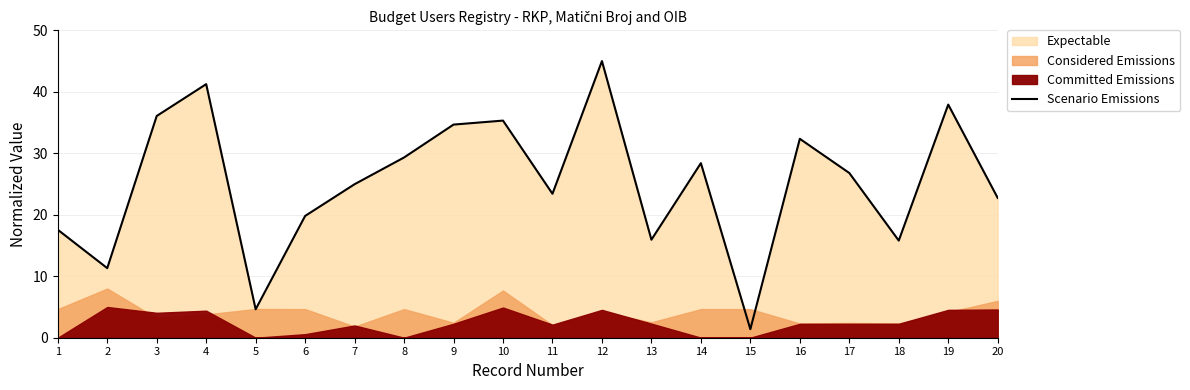

What is the sum of all values?

504.7